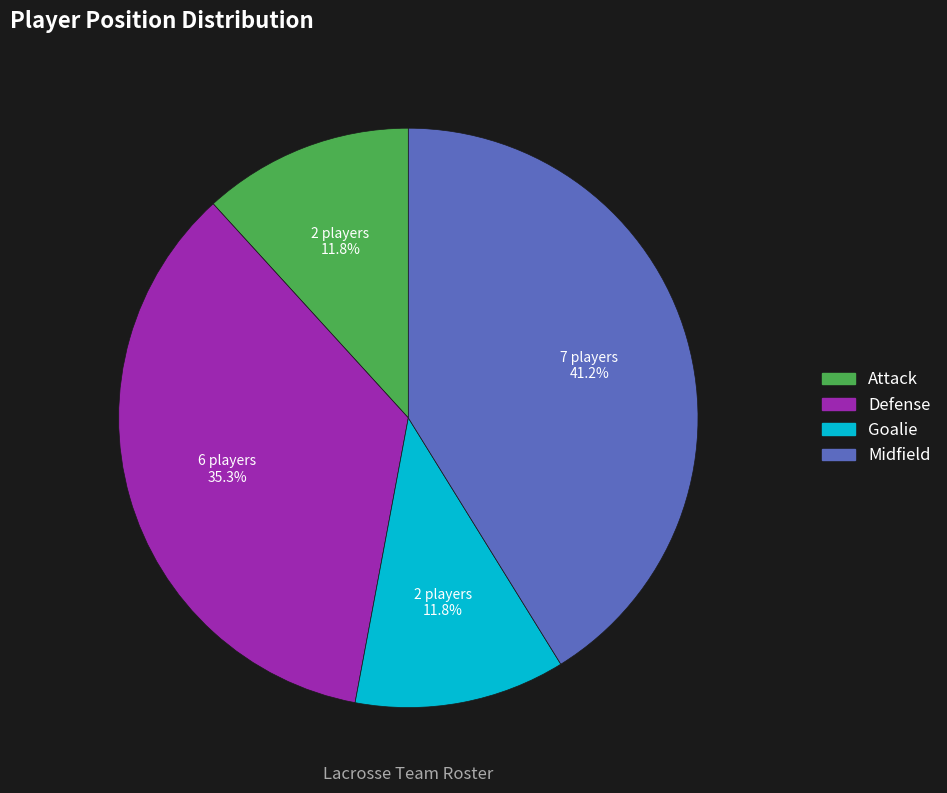

What is the ratio of the value at Defense to the value at Goalie?

3.0